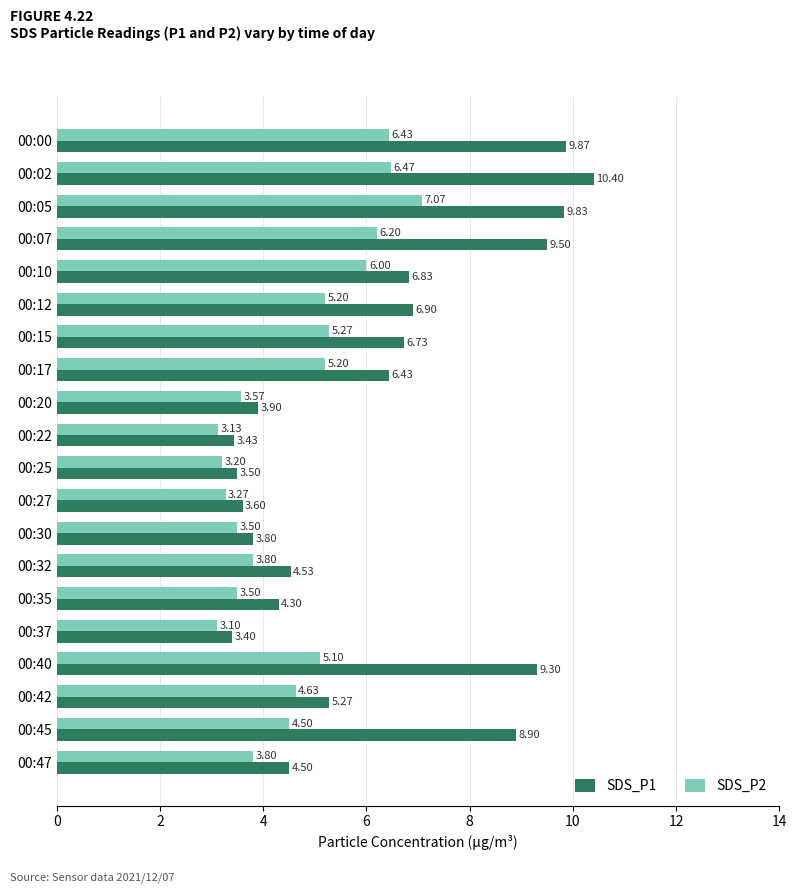

Which series has the largest range (max minus min)?

SDS_P1